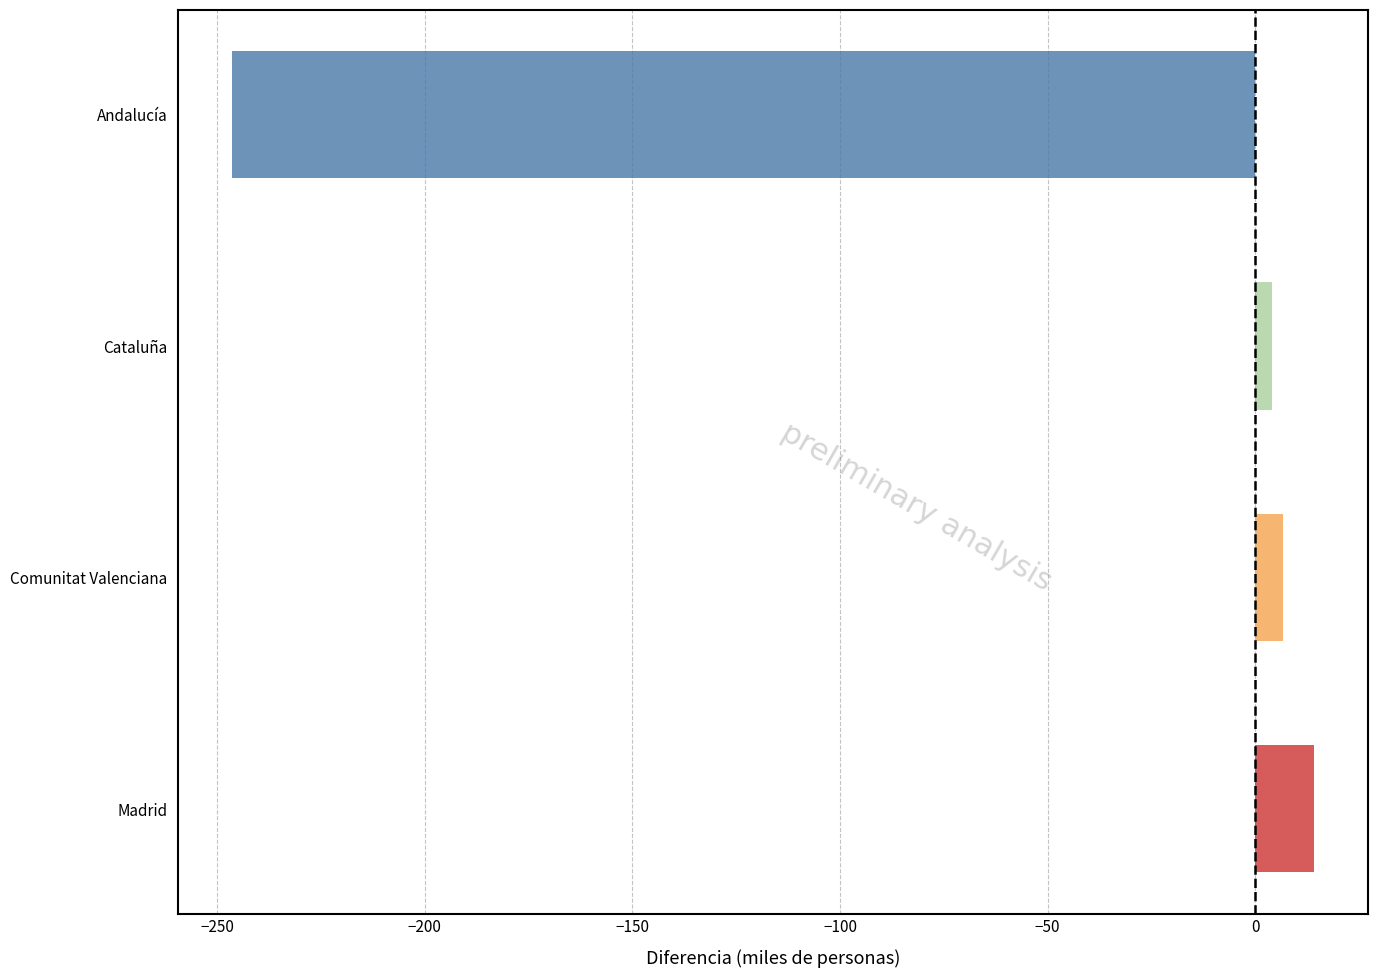

Is it true that the value at Andalucía is -246.3?

True